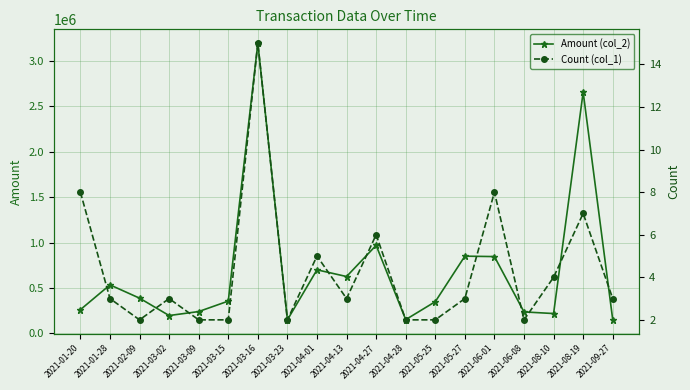

True or false: Count (col_1) and Amount (col_2) intersect in this chart.

False